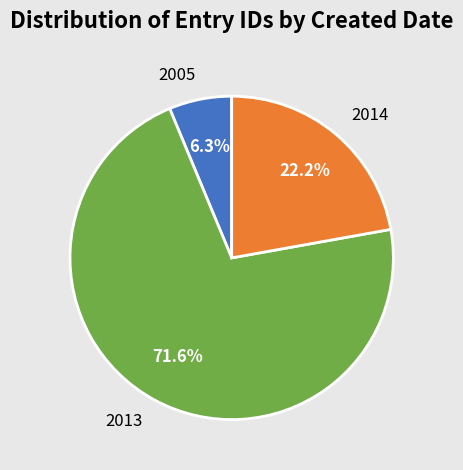

How many slices are in this pie chart?

3